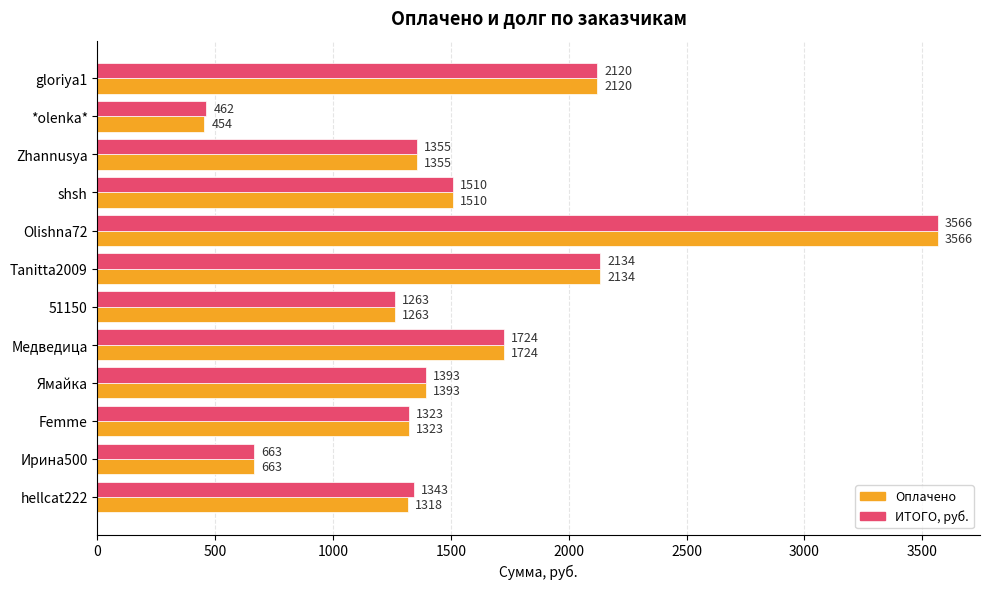

True or false: Оплачено has a value of 3566.0 at Olishna72.

True